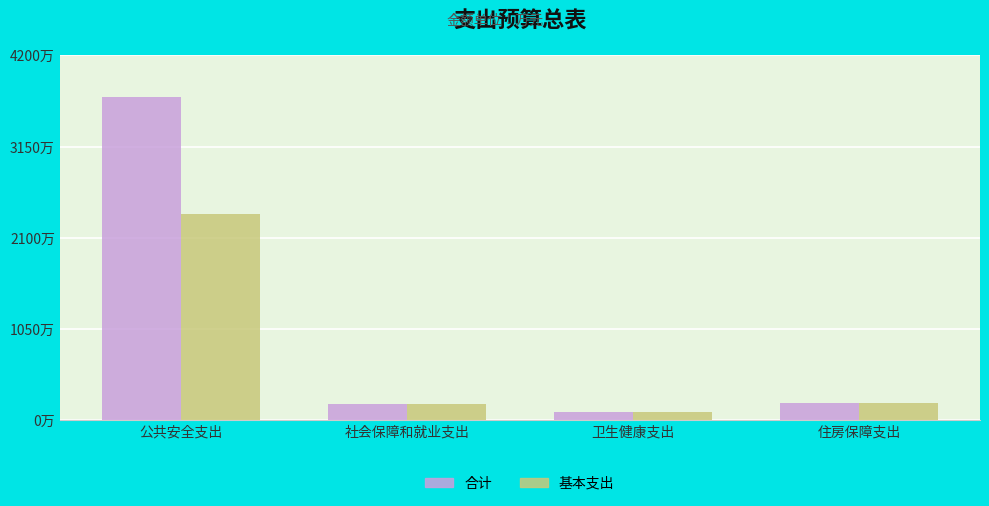

What are all the series names shown in the legend?

合计, 基本支出